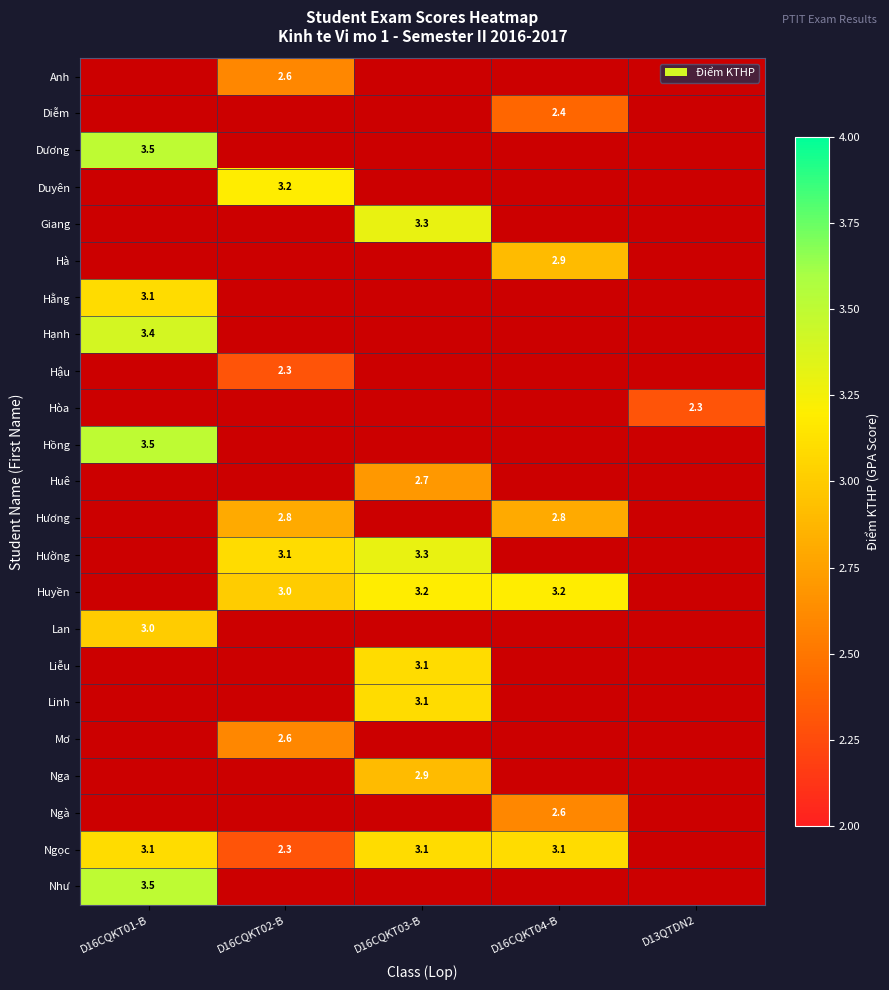

True or false: Hồng has a value of 1.7 at D16CQKT01-B.

False